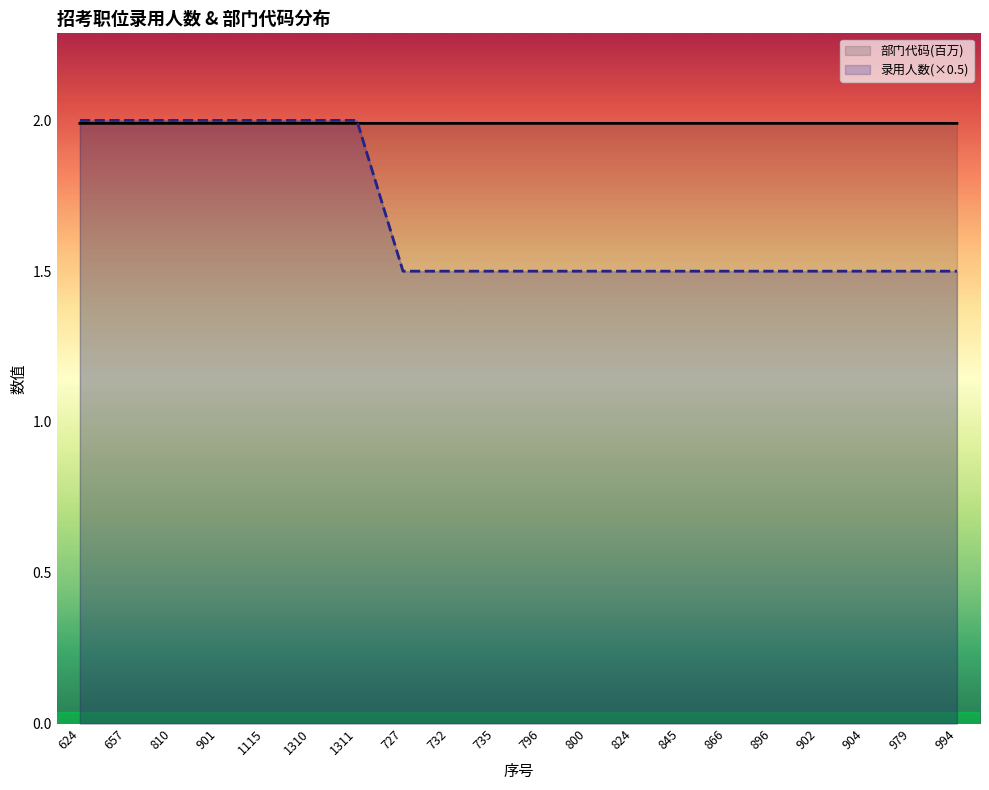

Which series has the largest range (max minus min)?

录用人数(×0.5)